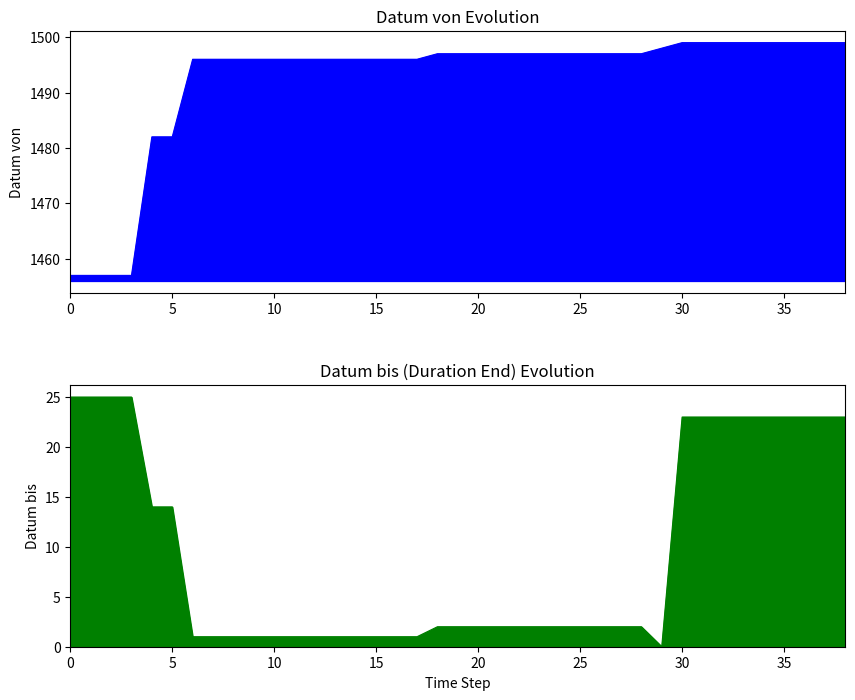

What is the change in value from 11 to 37?

+3